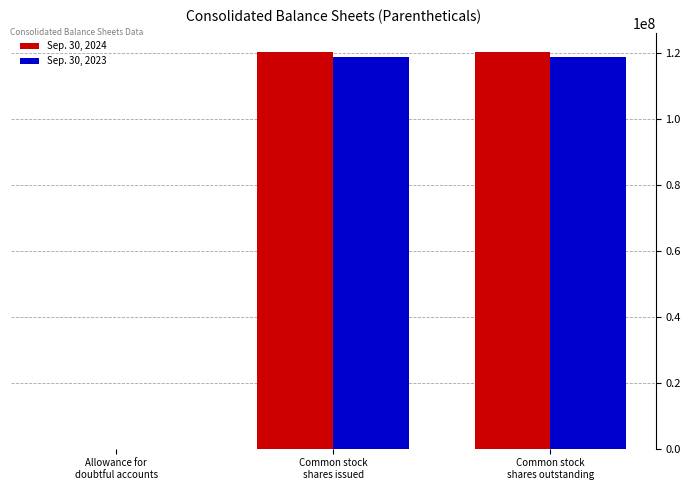

Is it true that Sep. 30, 2023 equals 118846000 at Common stock
shares issued?

True